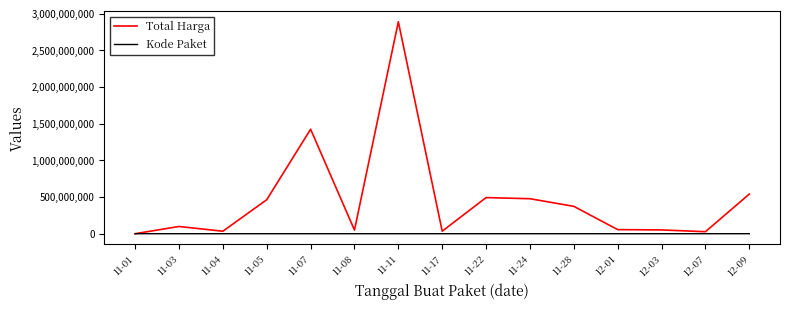

Which series changed the most between 11-07 and 11-11?

Total Harga